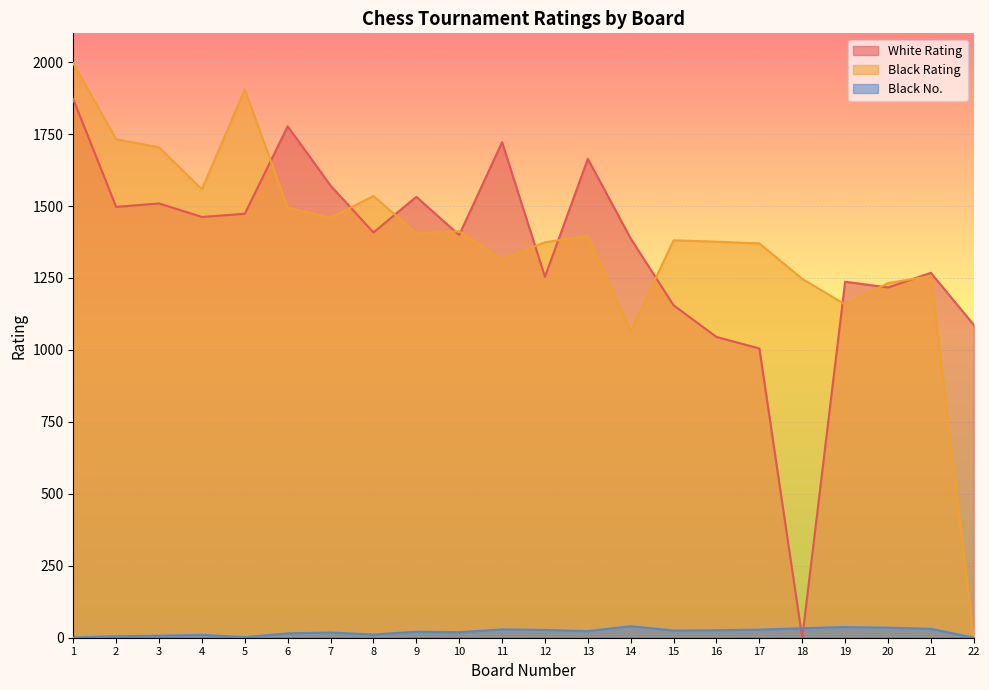

How many values in the Black Rating series exceed 1396?

10